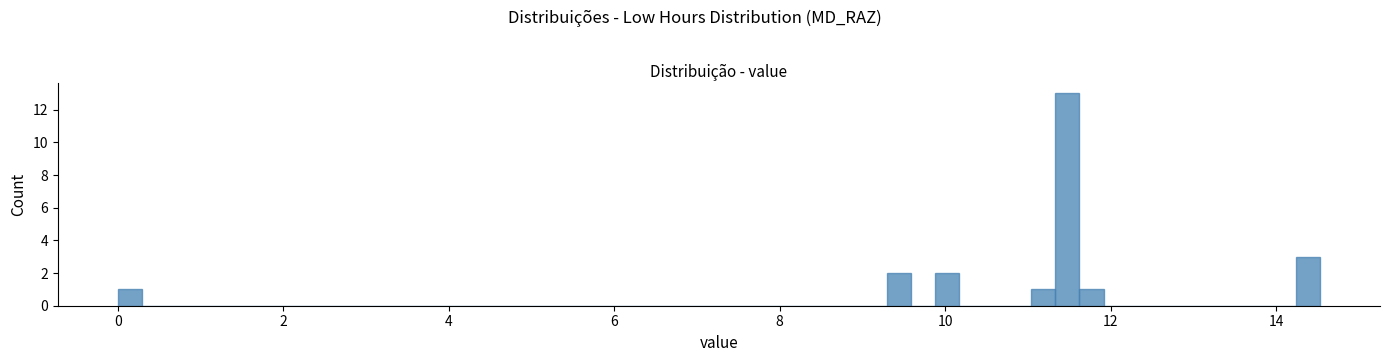

Read against the x-axis, roughly where is the centre of the tallest bar?

11.4